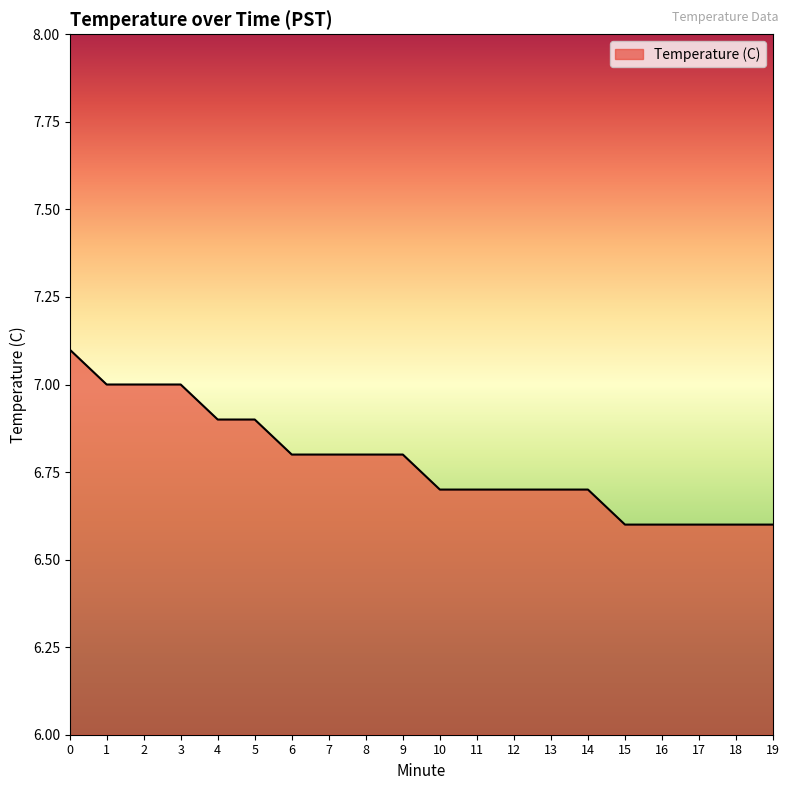

What is the difference between the second highest and second lowest values?

0.4